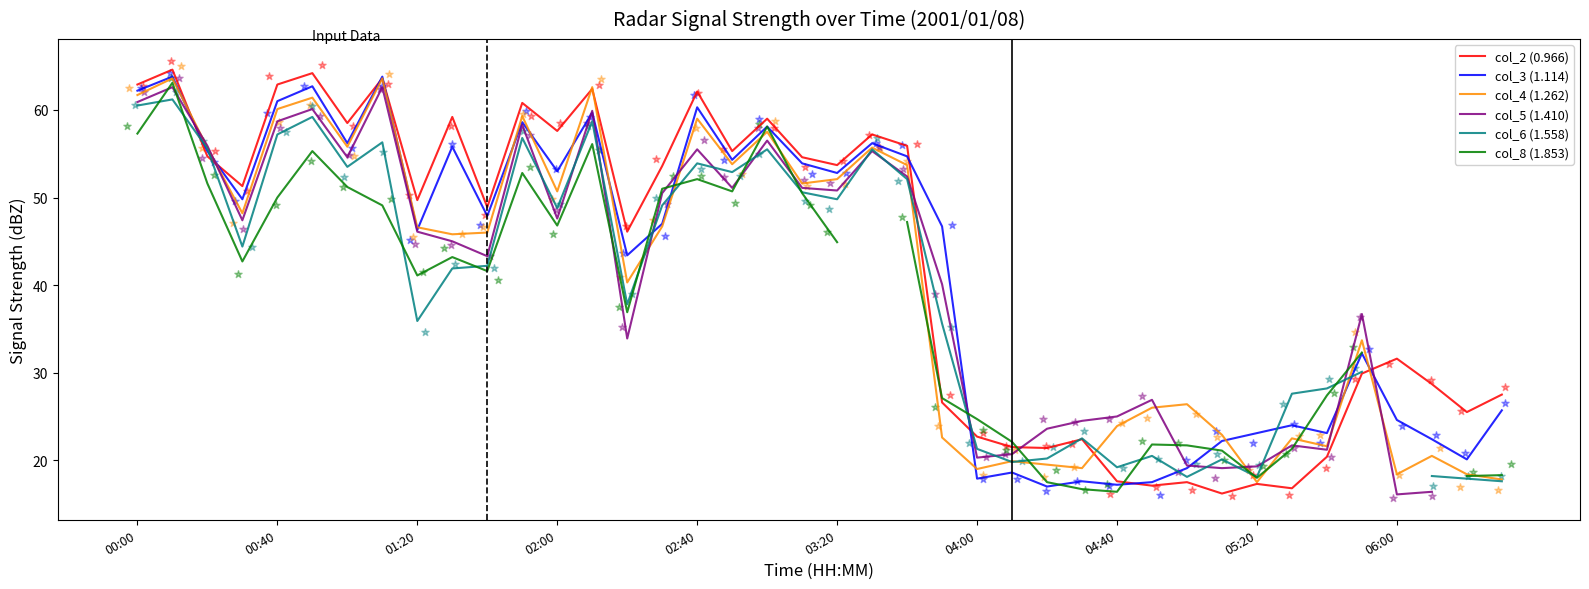

Which series reaches the minimum Y coordinate?

col_5 (1.410)